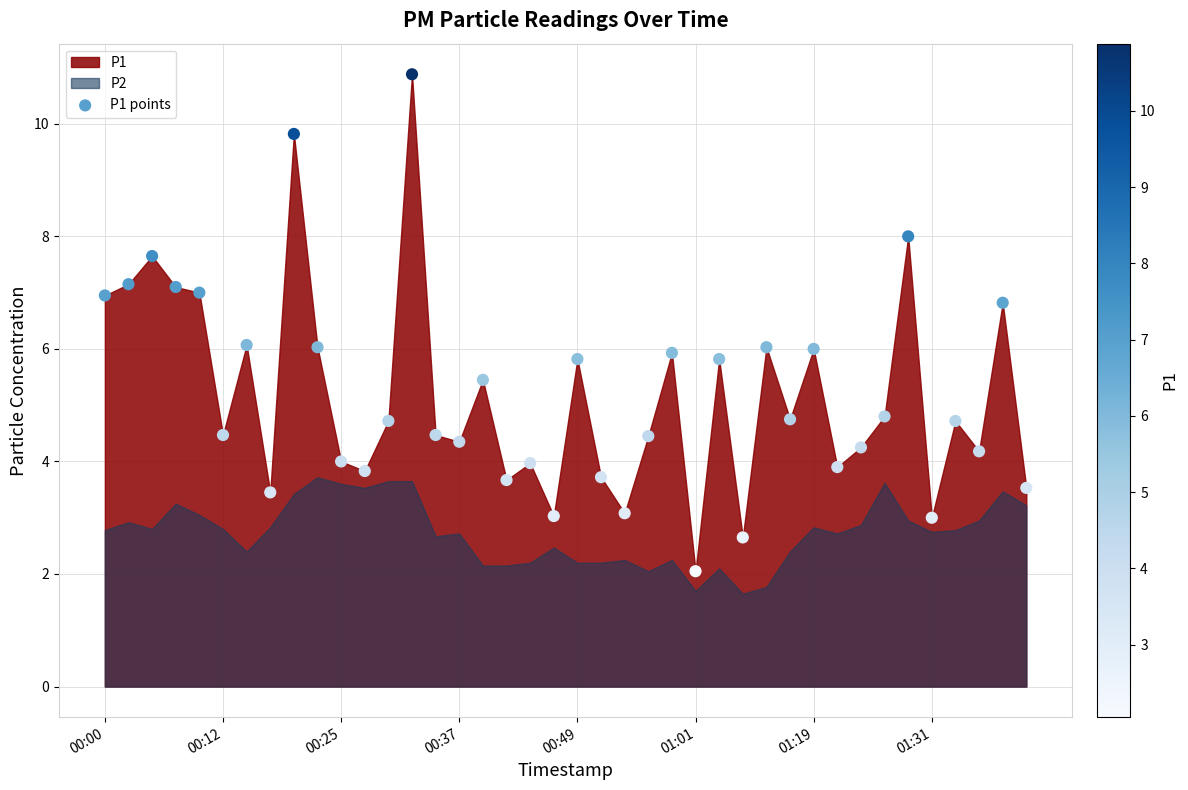

What is the range of Y values (max minus min)?

8.8